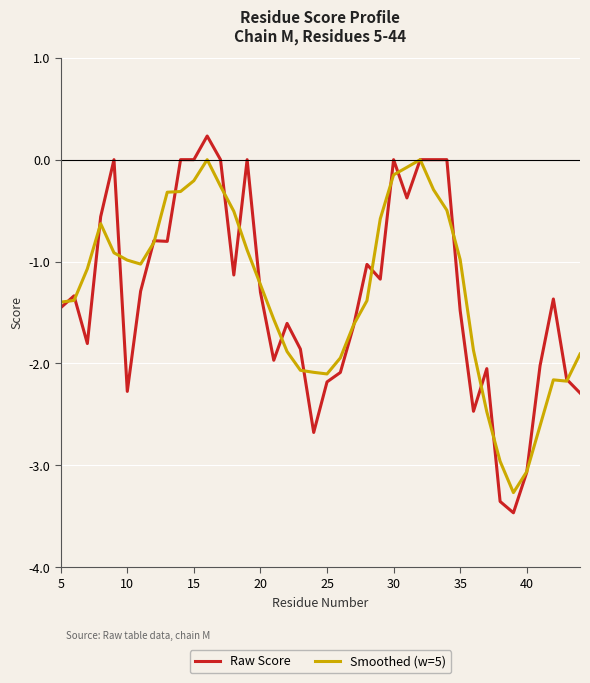

Rank the series by their maximum value, from lowest to highest.

Smoothed (w=5), Raw Score